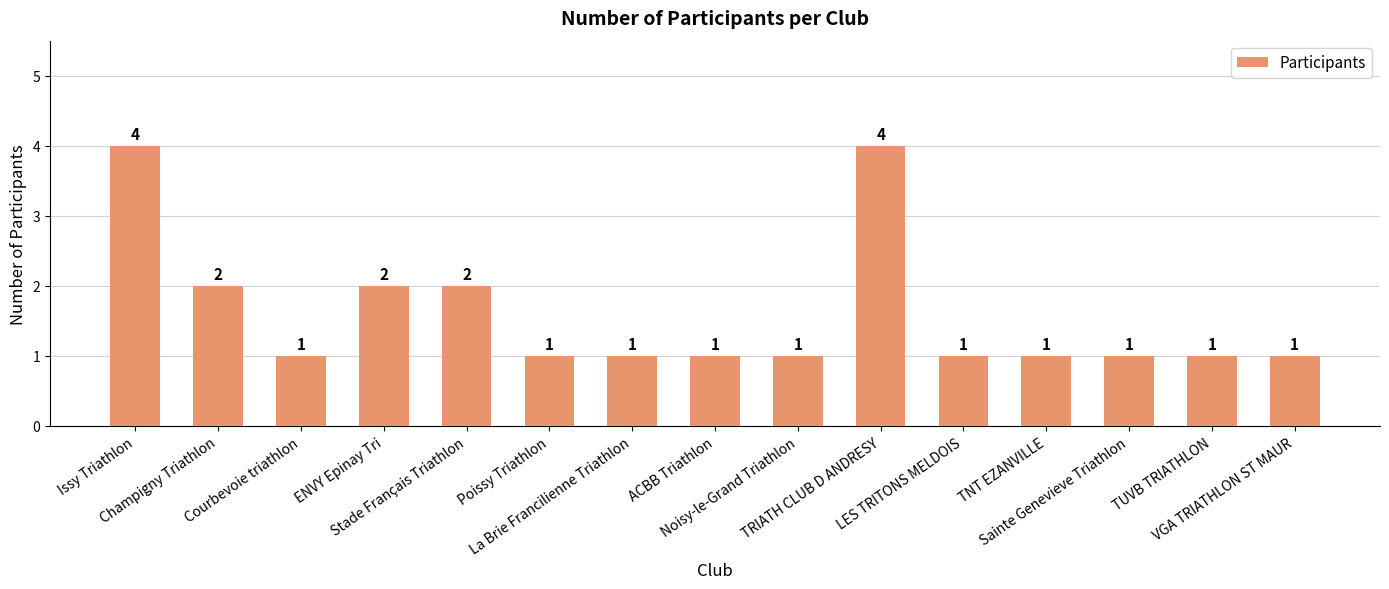

What position from the right is TNT EZANVILLE?

4